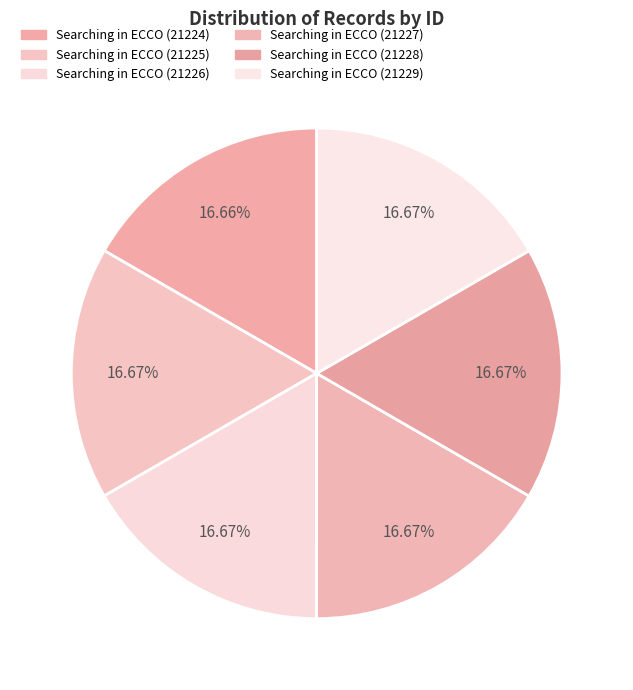

Which category has the biggest portion of the pie?

Searching in ECCO (21229)